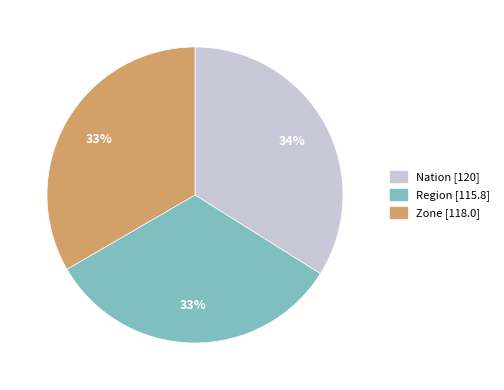

True or false: Nation accounts for 34% of the total.

True